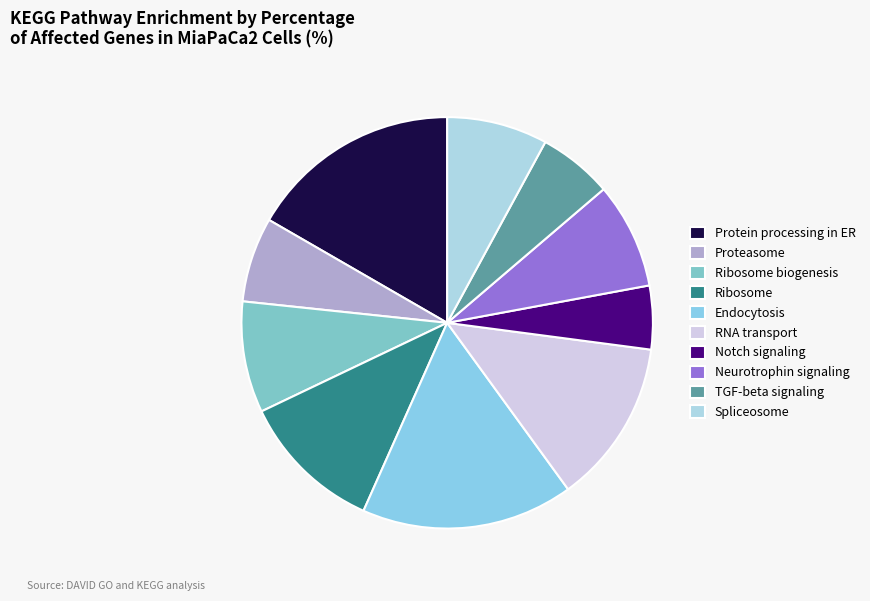

True or false: Endocytosis accounts for 23% of the total.

False